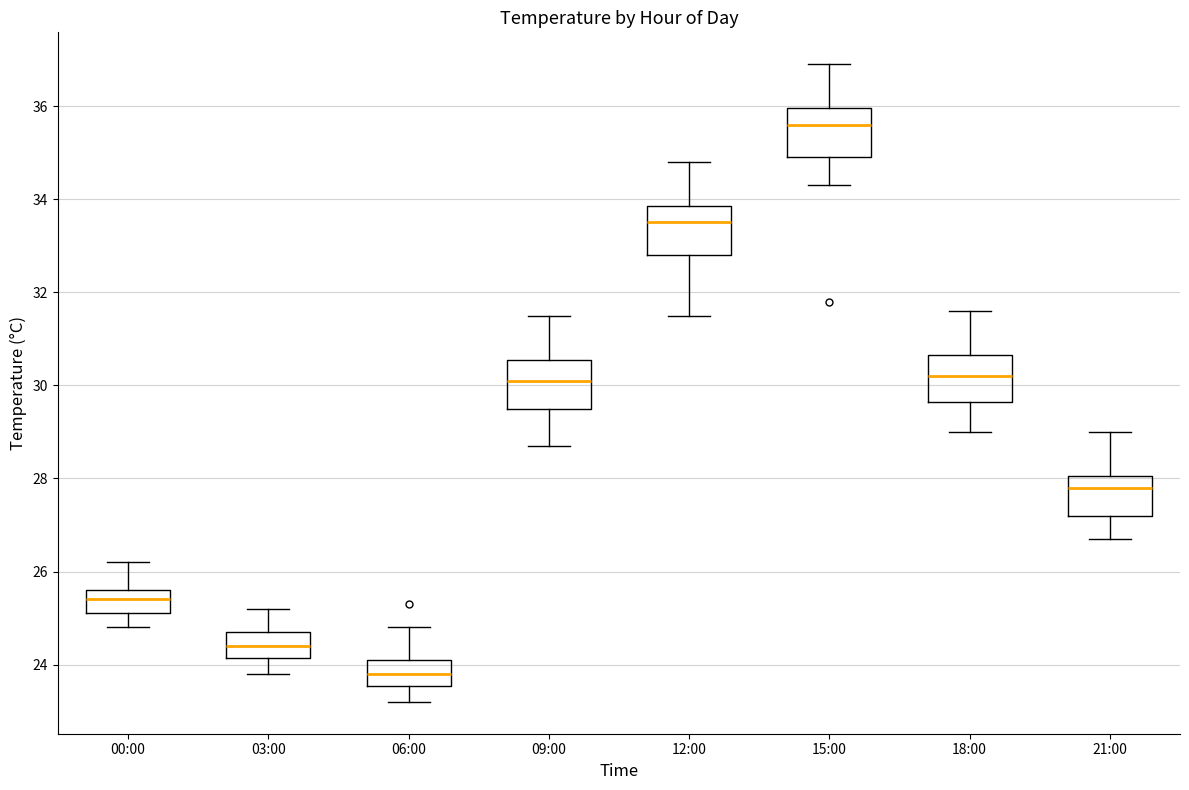

Reading left to right, transcribe this box plot: for each box, give where its median line is, the range the box spans, and where its two whiskers end, as read against the y-axis. The values are not printed on the chart, so give them approximately, as read against the axis.

00:00: median 25.4, box 25.2 to 25.6, whiskers 24.8 to 26.2
03:00: median 24.4, box 24.2 to 24.8, whiskers 23.8 to 25.2
06:00: median 23.8, box 23.6 to 24.2, whiskers 23.2 to 24.8
09:00: median 30.2, box 29.6 to 30.6, whiskers 28.8 to 31.6
12:00: median 33.6, box 32.8 to 33.8, whiskers 31.6 to 34.8
15:00: median 35.6, box 35.0 to 36.0, whiskers 34.4 to 37.0
18:00: median 30.2, box 29.6 to 30.6, whiskers 29.0 to 31.6
21:00: median 27.8, box 27.2 to 28.0, whiskers 26.8 to 29.0